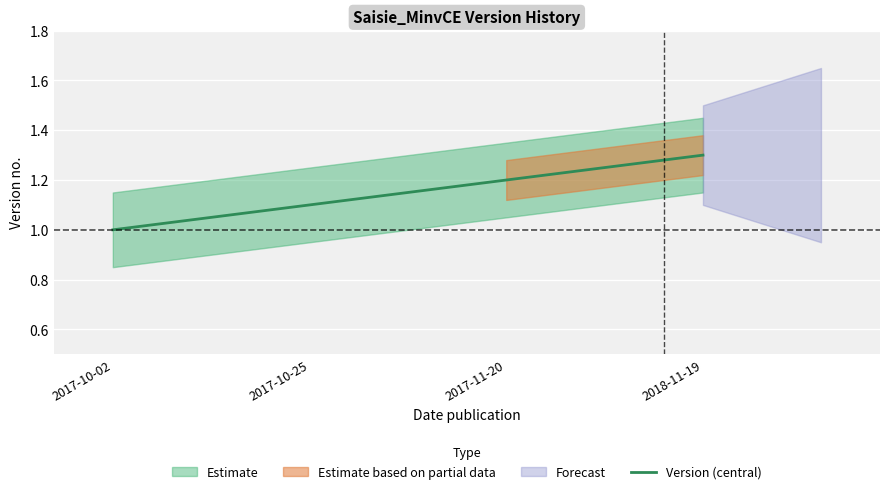

How many lines are shown in the chart?

1